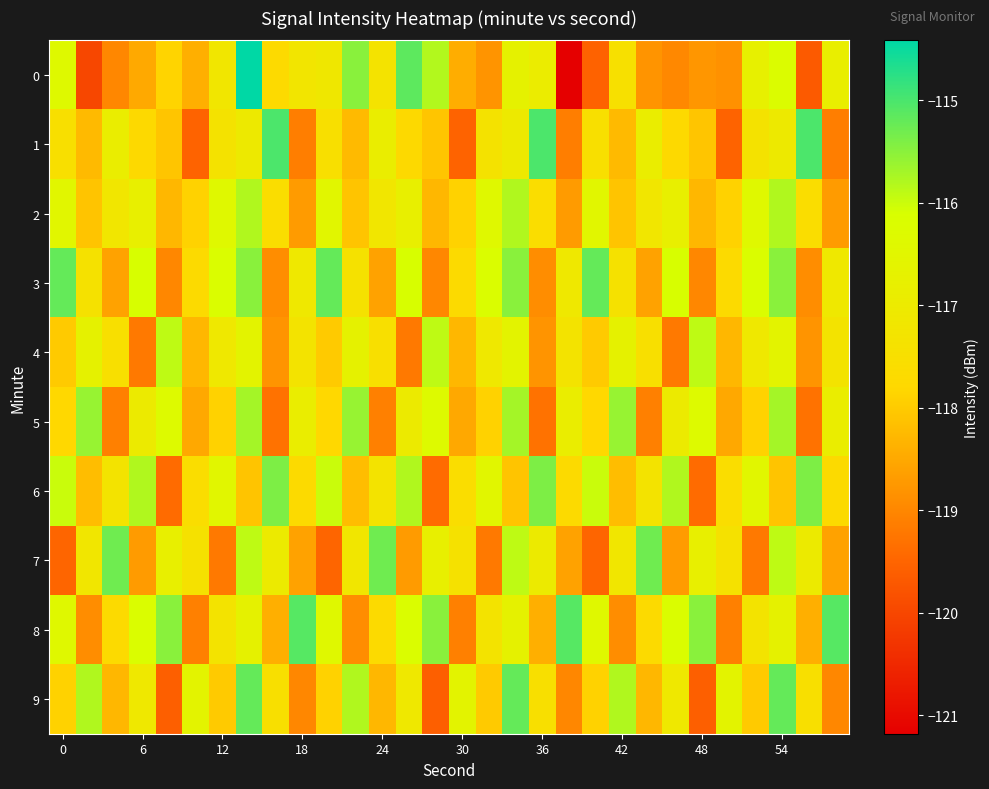

How many categories are shown in the chart?

30